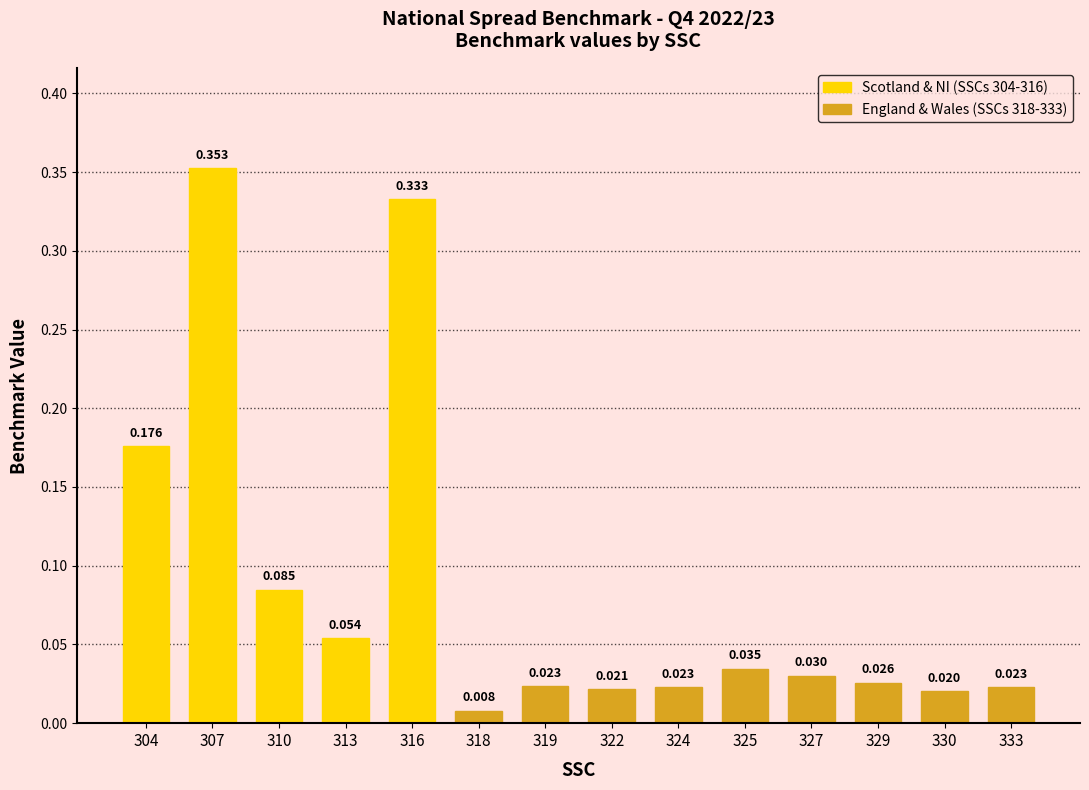

Are the bars horizontal?

No